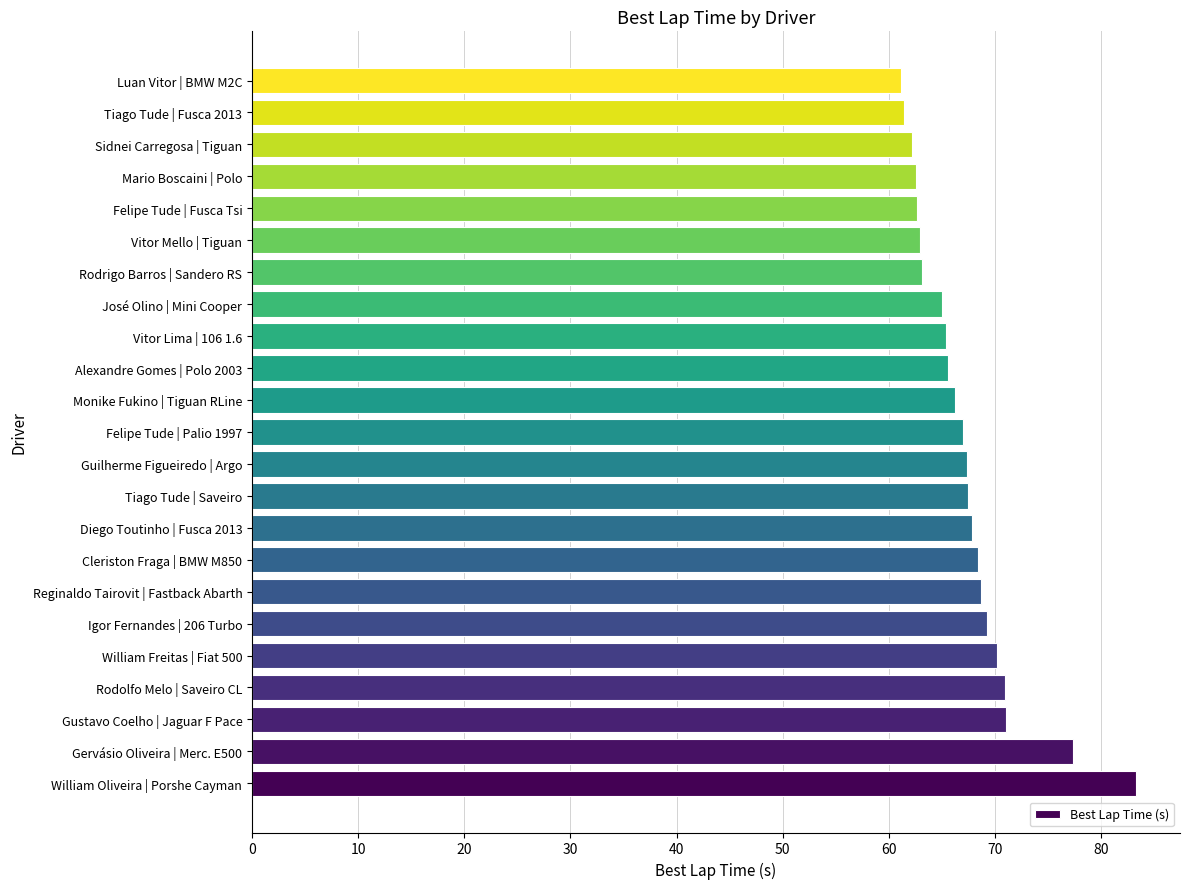

What is the ratio of the value at José Olino | Mini Cooper to the value at Gustavo Coelho | Jaguar F Pace?

0.9